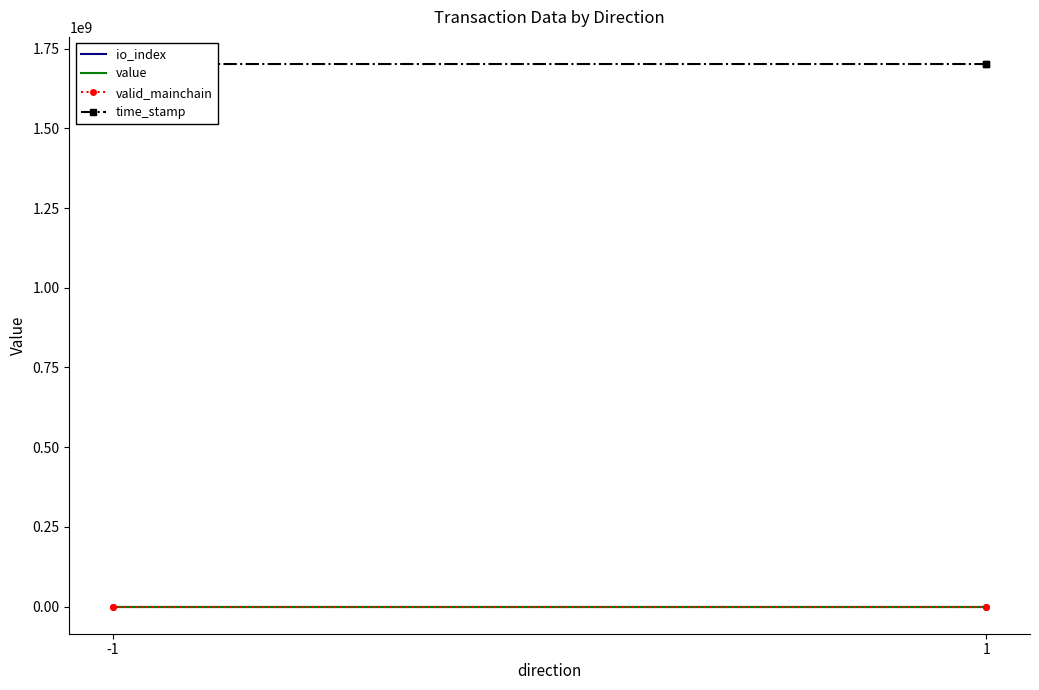

Where is valid_mainchain nearest to the value 1?

-1